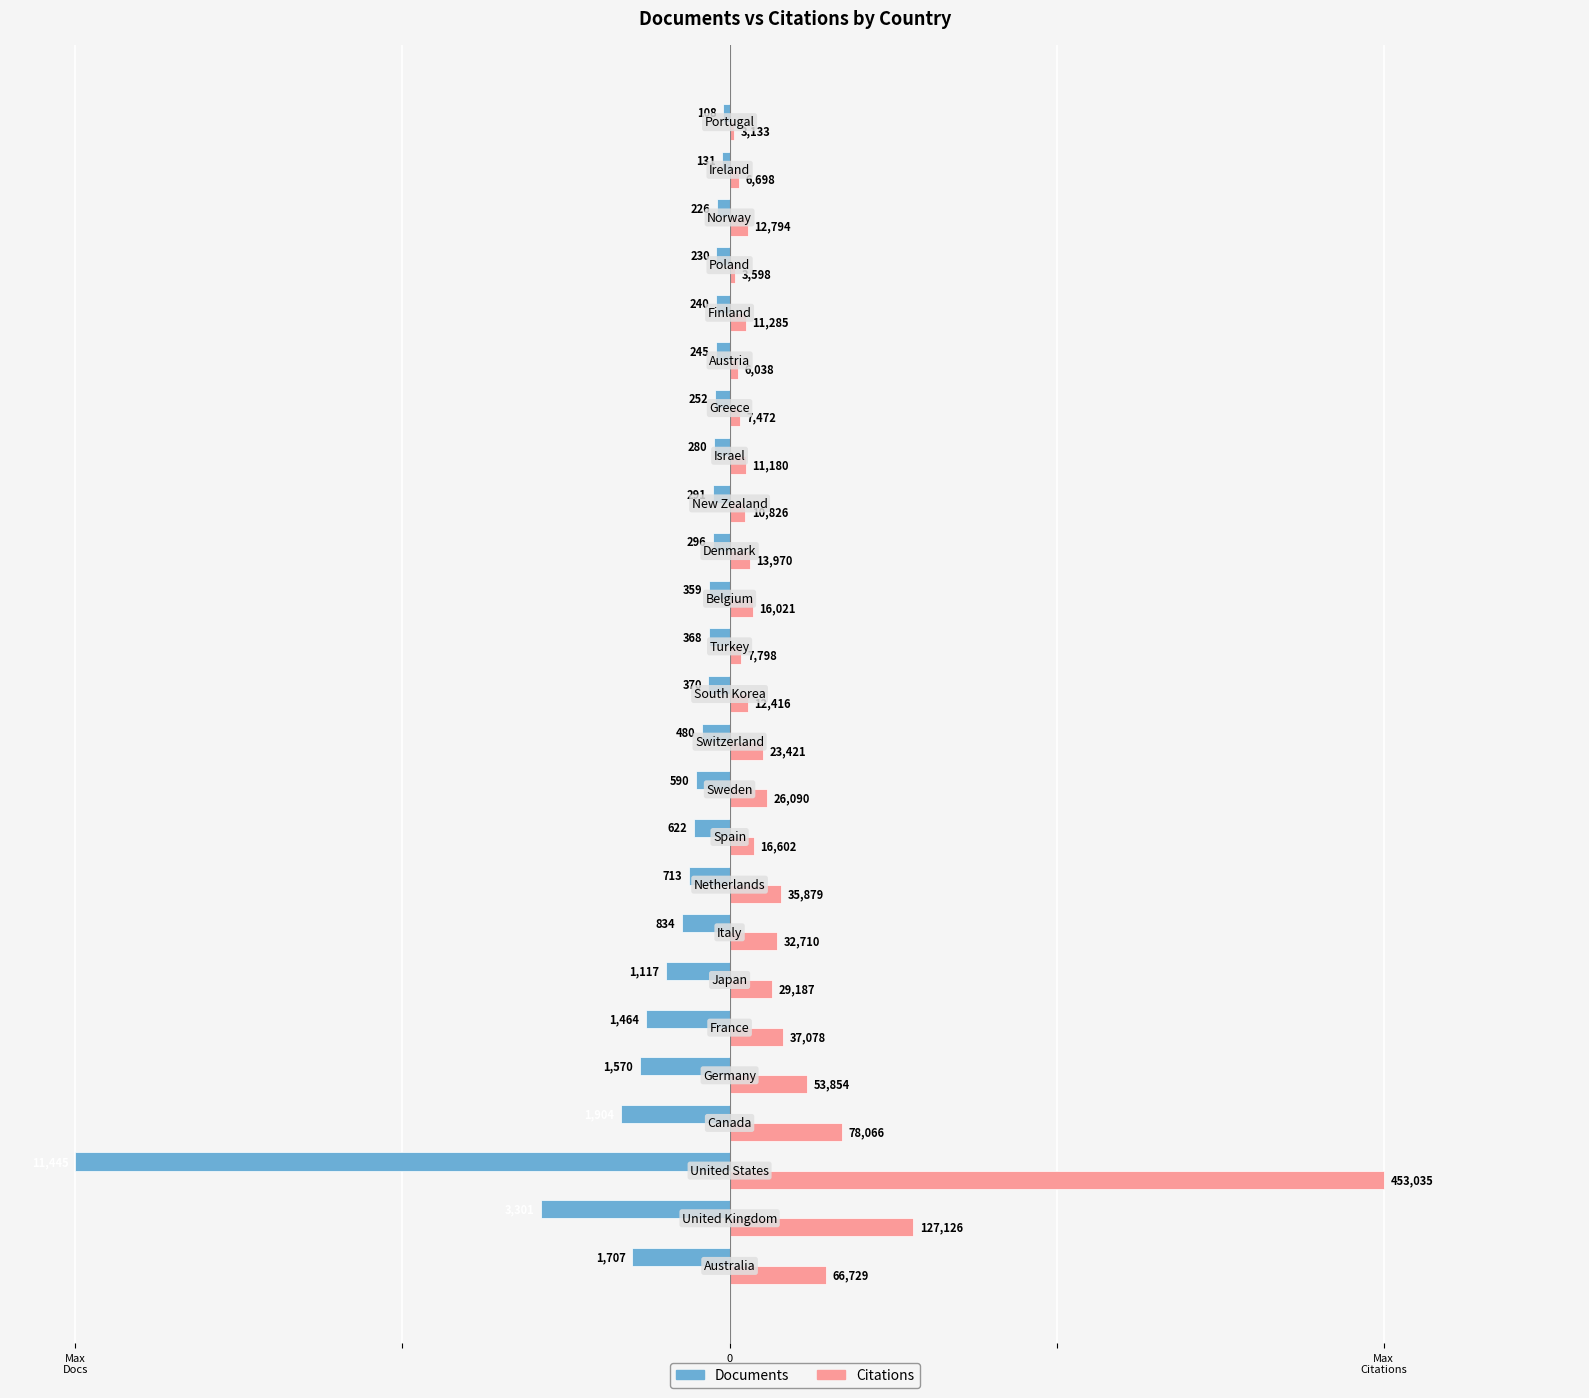

What are all the series names shown in the legend?

Documents, Citations